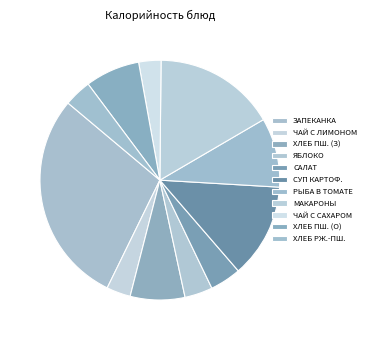

Which category has the biggest portion of the pie?

ЗАПЕКАНКА